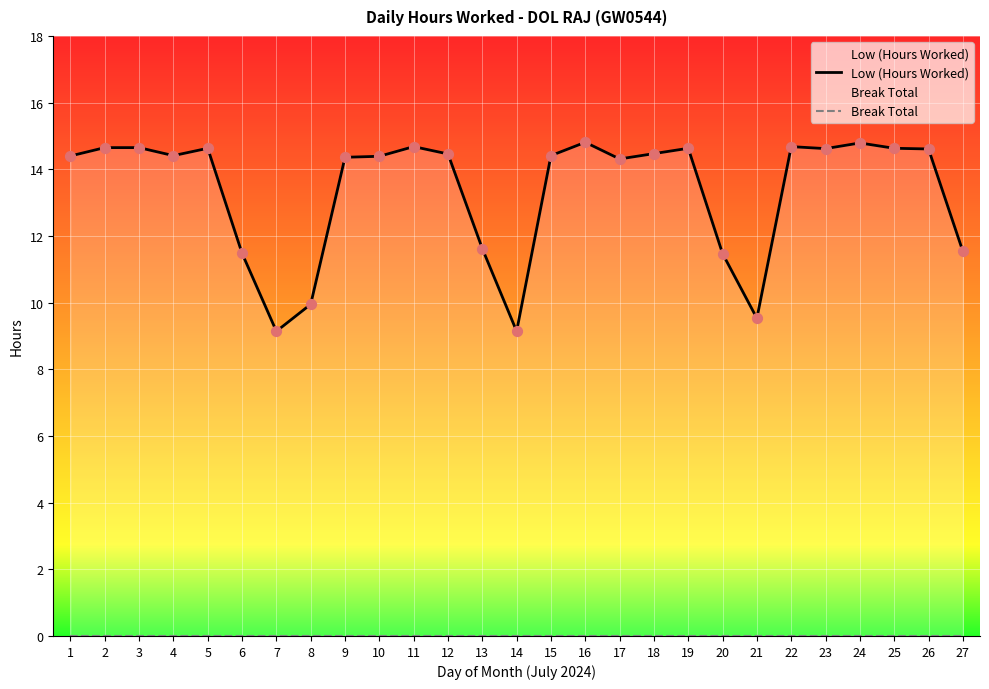

What is the total value across all series at 8?

9.9